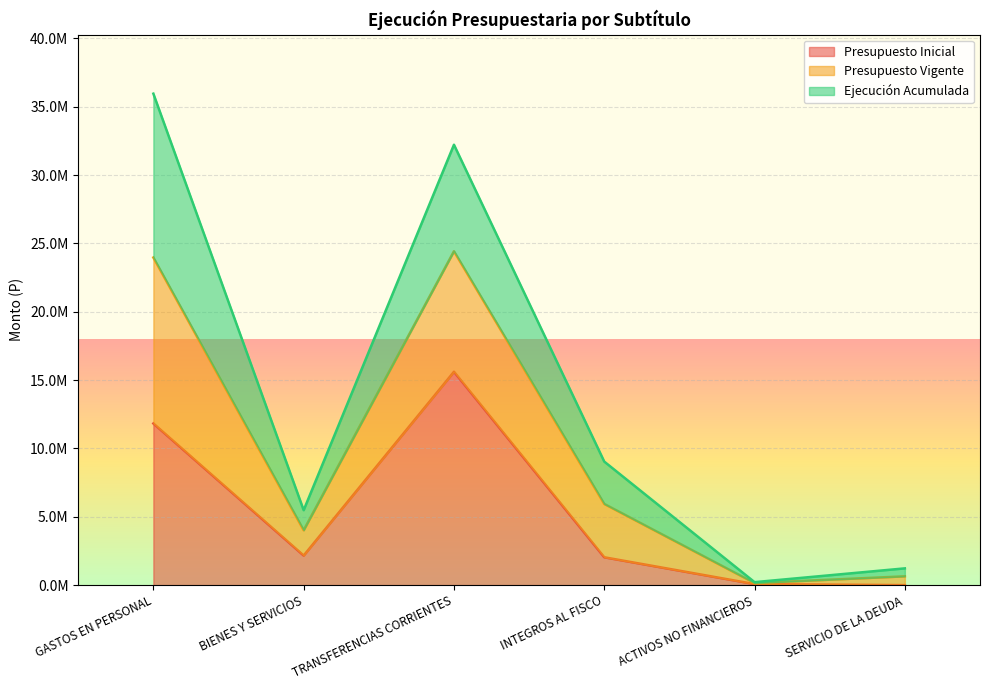

Is it true that Presupuesto Inicial equals 19205552 at GASTOS EN PERSONAL?

False